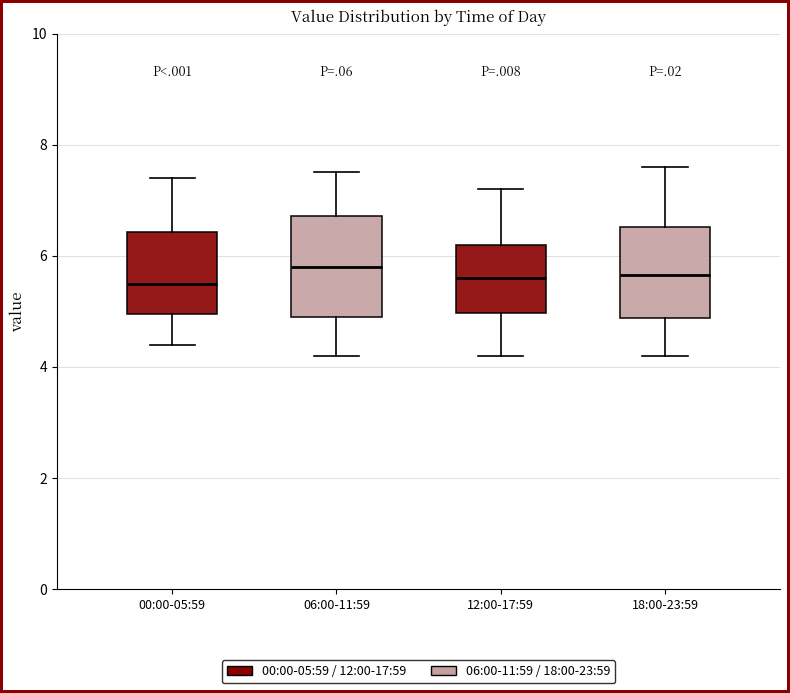

Reading left to right, transcribe this box plot: for each box, give where its median line is, the range the box spans, and where its two whiskers end, as read against the y-axis. The values are not printed on the chart, so give them approximately, as read against the axis.

00:00-05:59: median 5.6, box 5.0 to 6.4, whiskers 4.4 to 7.4
06:00-11:59: median 5.8, box 5.0 to 6.8, whiskers 4.2 to 7.6
12:00-17:59: median 5.6, box 5.0 to 6.2, whiskers 4.2 to 7.2
18:00-23:59: median 5.6, box 4.8 to 6.6, whiskers 4.2 to 7.6